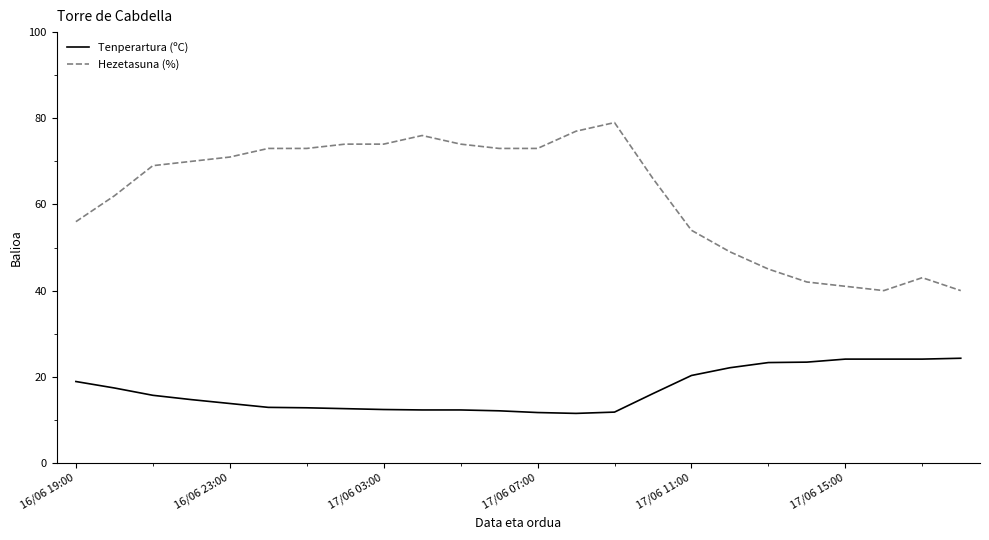

True or false: Hezetasuna (%) and Tenperartura (ºC) cross at least once.

False